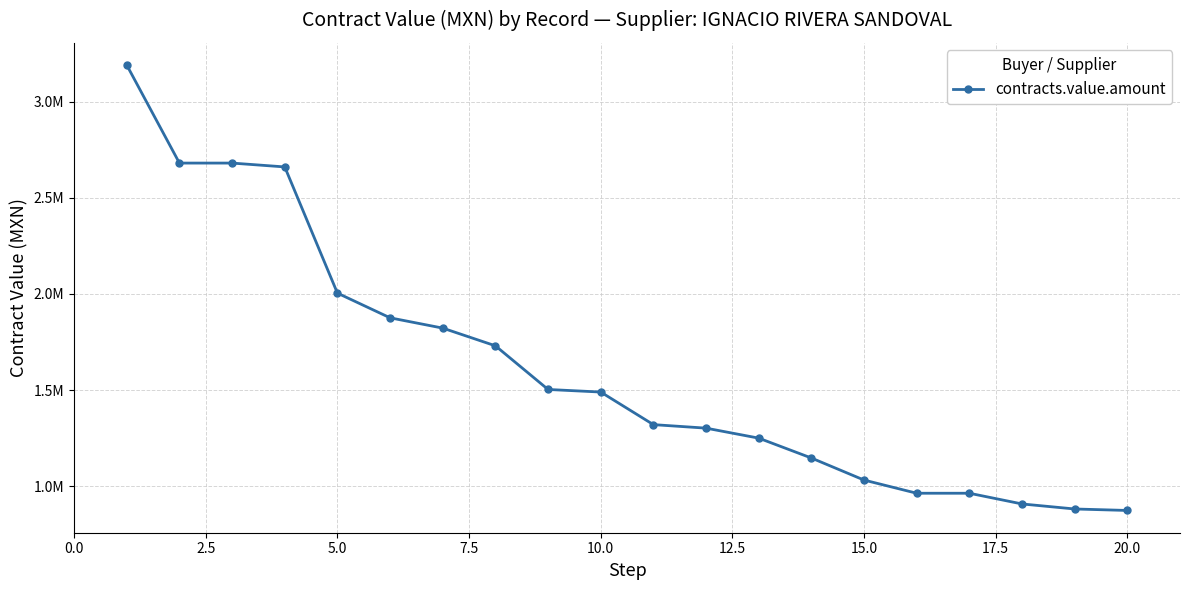

Does the chart have visible grid lines?

Yes